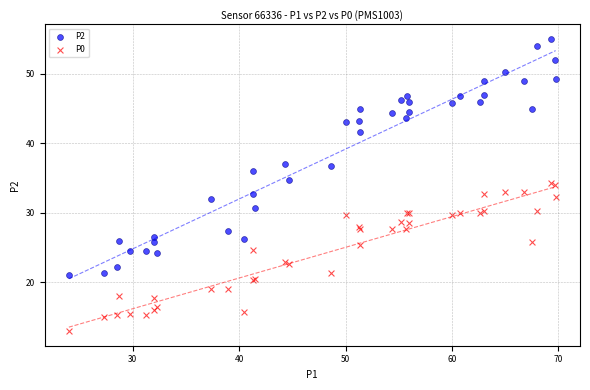

Which series contains the lowest Y value?

P0